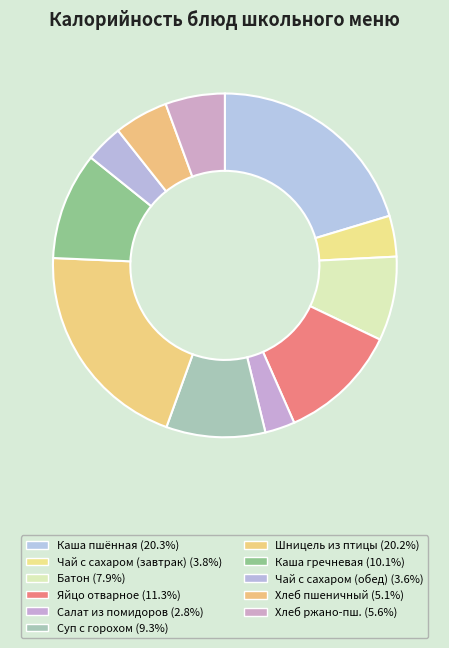

How many segments does this pie chart have?

11